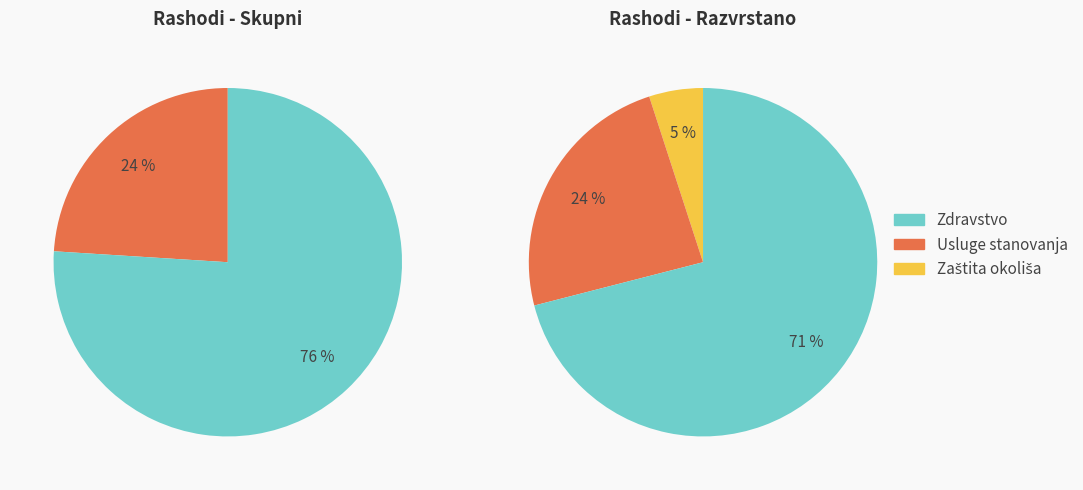

To the nearest percent, what percentage of the pie is Usluge stanovanja?

24%